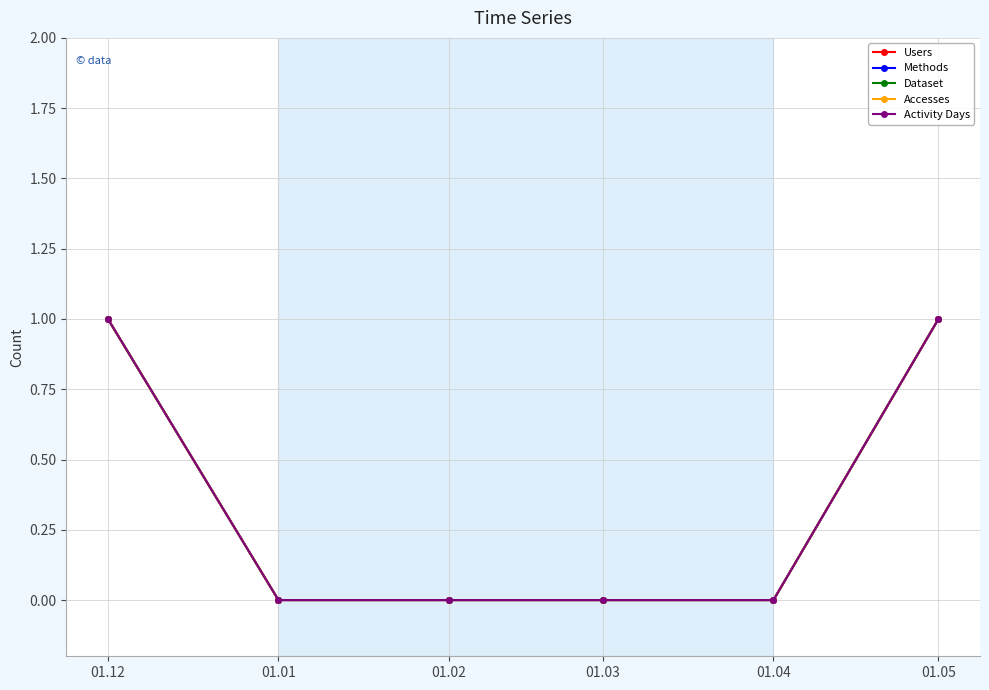

At which category is the sum across all series the highest?

01.12